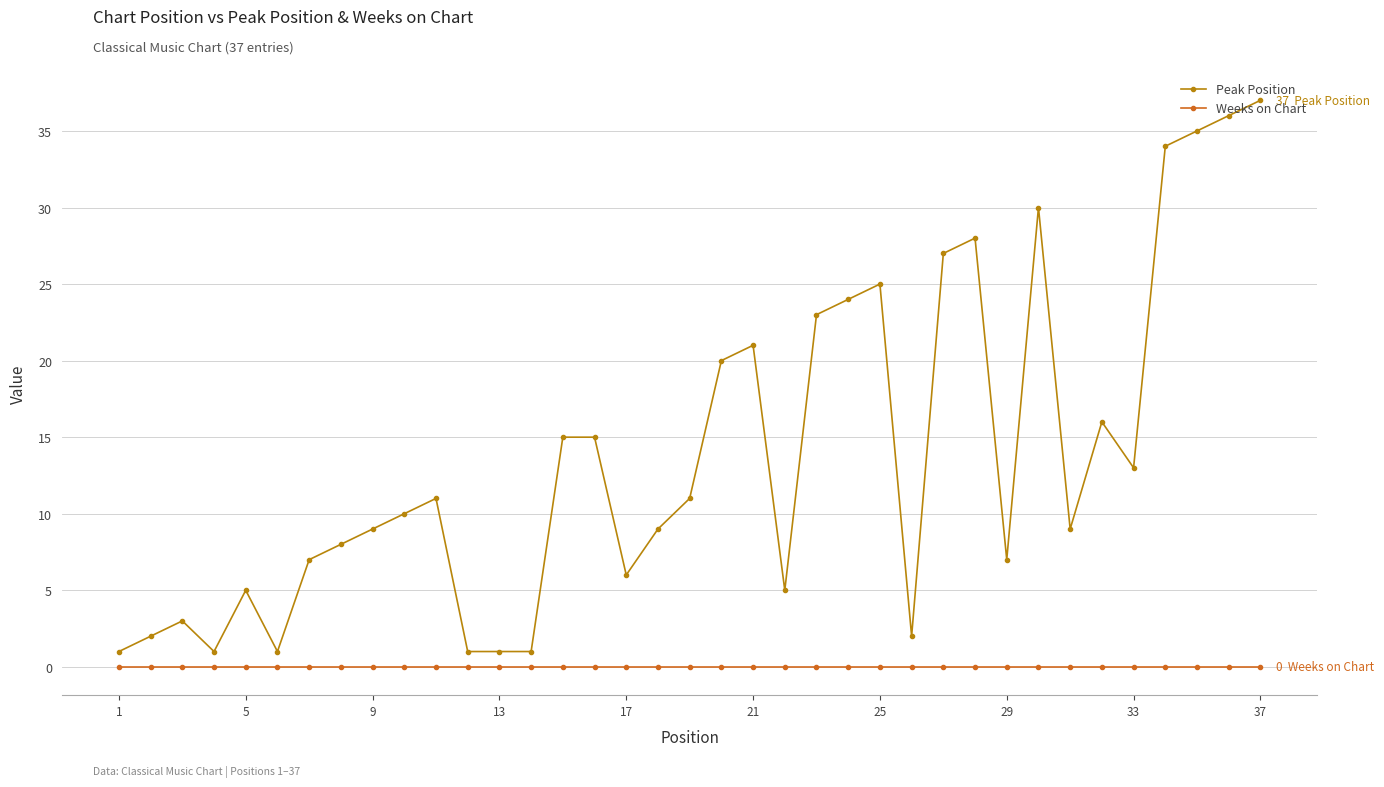

Which series has the largest total across all categories?

Peak Position